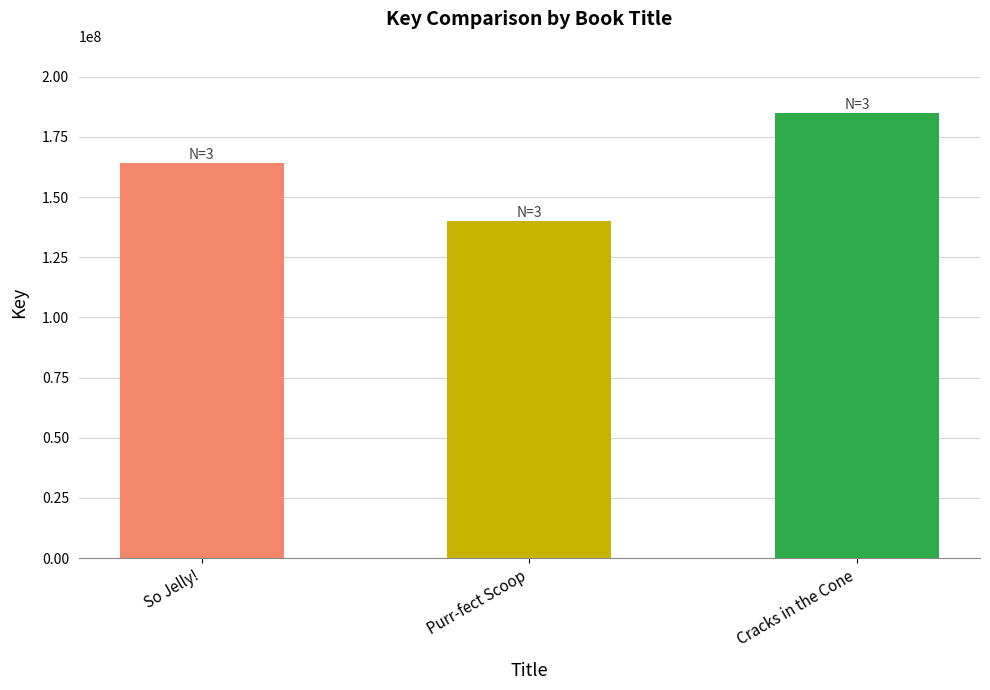

Reading right to left, list all the values displayed in this chart.

185113208	140004030	164358595